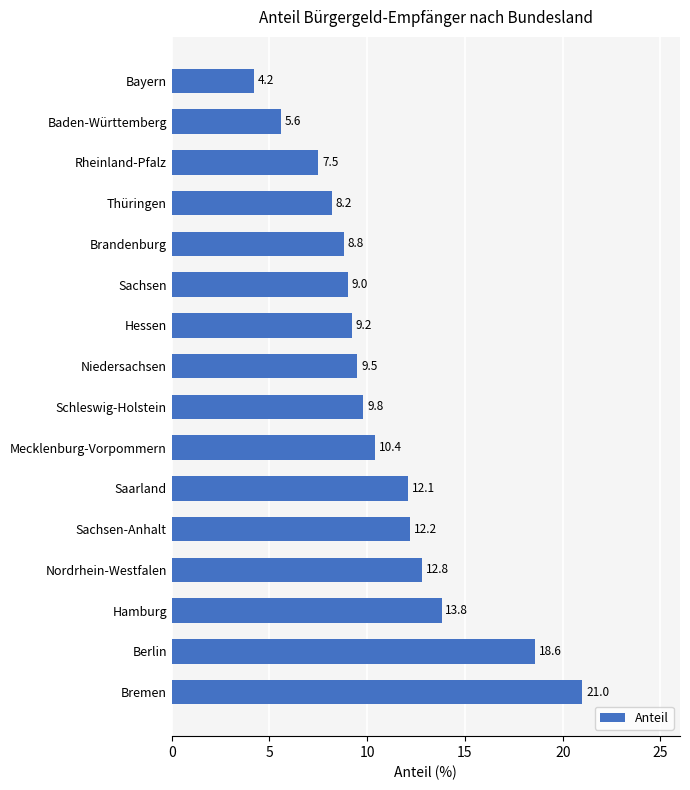

Reading top to bottom, extract all data points from this chart.

Bayern=4.2	Baden-Württemberg=5.6	Rheinland-Pfalz=7.5	Thüringen=8.2	Brandenburg=8.8	Sachsen=9.0	Hessen=9.2	Niedersachsen=9.5	Schleswig-Holstein=9.8	Mecklenburg-Vorpommern=10.4	Saarland=12.1	Sachsen-Anhalt=12.2	Nordrhein-Westfalen=12.8	Hamburg=13.8	Berlin=18.6	Bremen=21.0